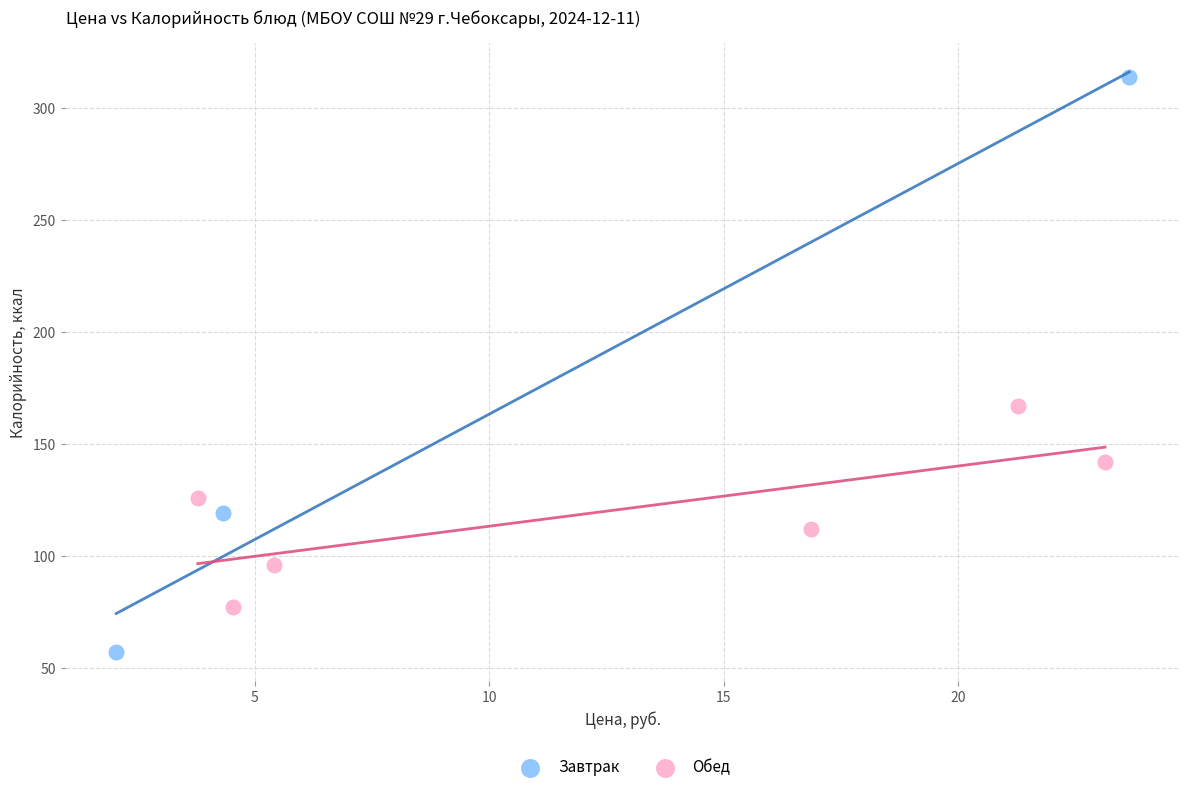

Which series reaches the minimum Y coordinate?

Завтрак